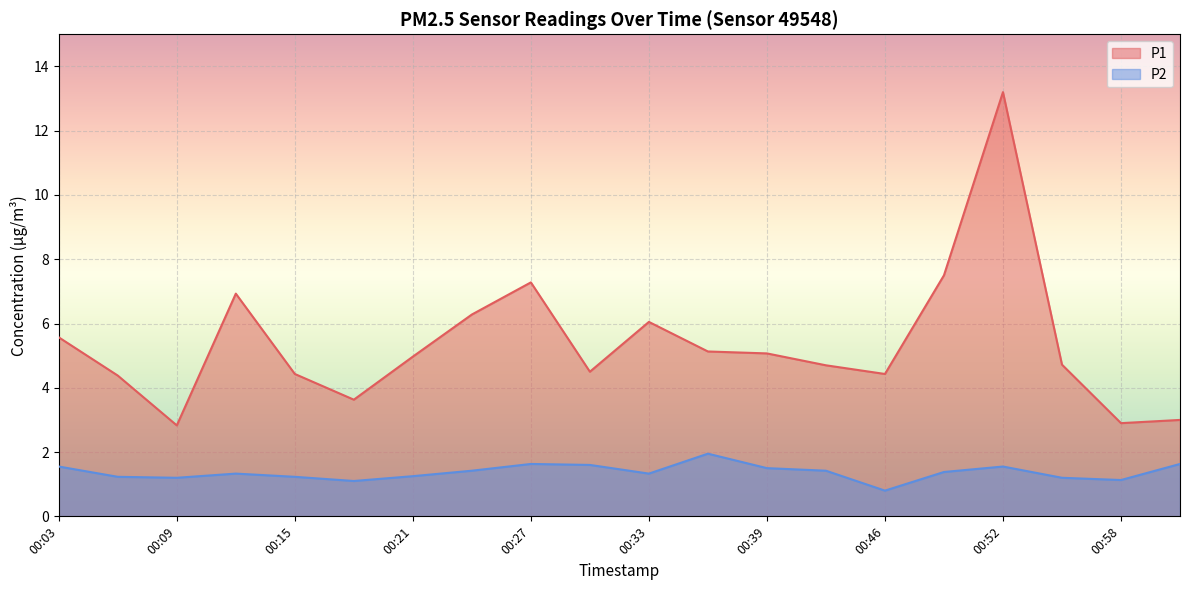

At which label does P1 first exceed 4?

00:03